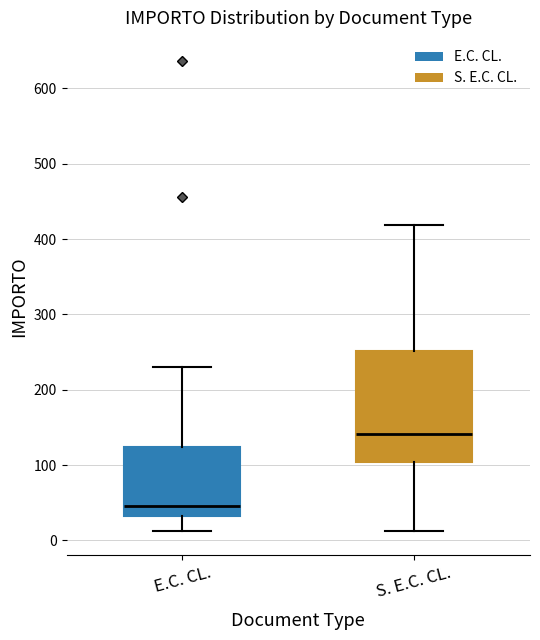

Reading left to right, read every box against the y-axis: the position of its median line, the range the box covers, and the ends of its whiskers. The values are not printed on the chart, so give them approximately, as read against the axis.

E.C. CL.: median 50, box 30 to 120, whiskers 10 to 230
S. E.C. CL.: median 140, box 100 to 250, whiskers 10 to 420